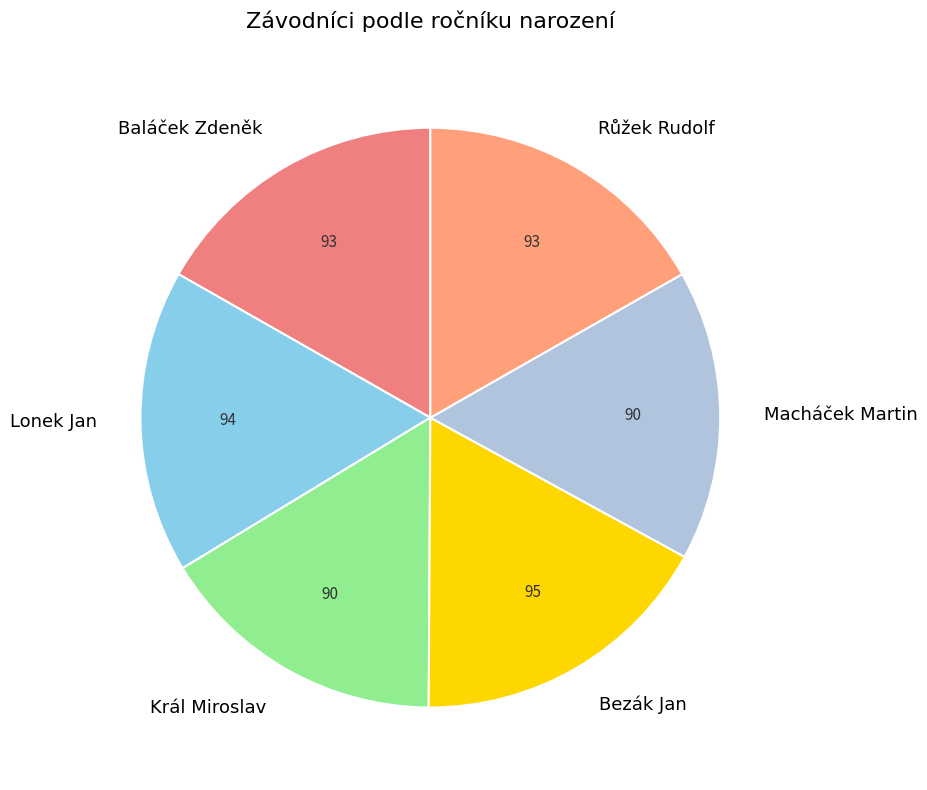

What is the ratio of the value at Růžek Rudolf to the value at Baláček Zdeněk?

1.0